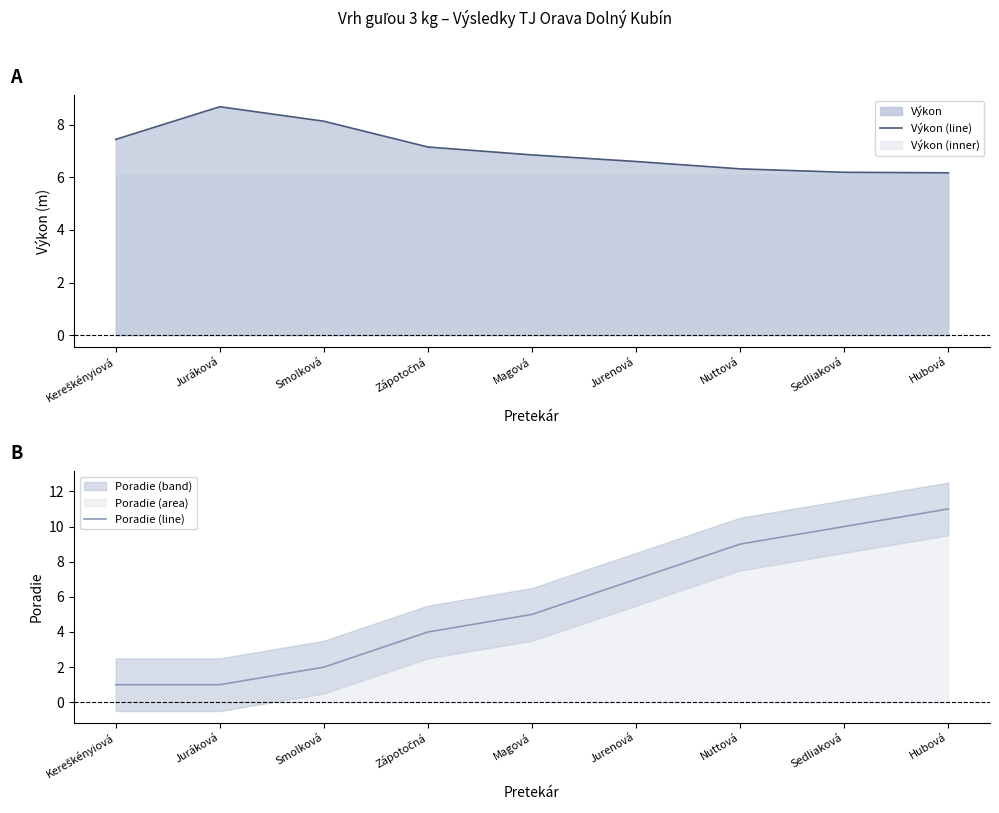

What is the total value across all series at Smolková?

10.1